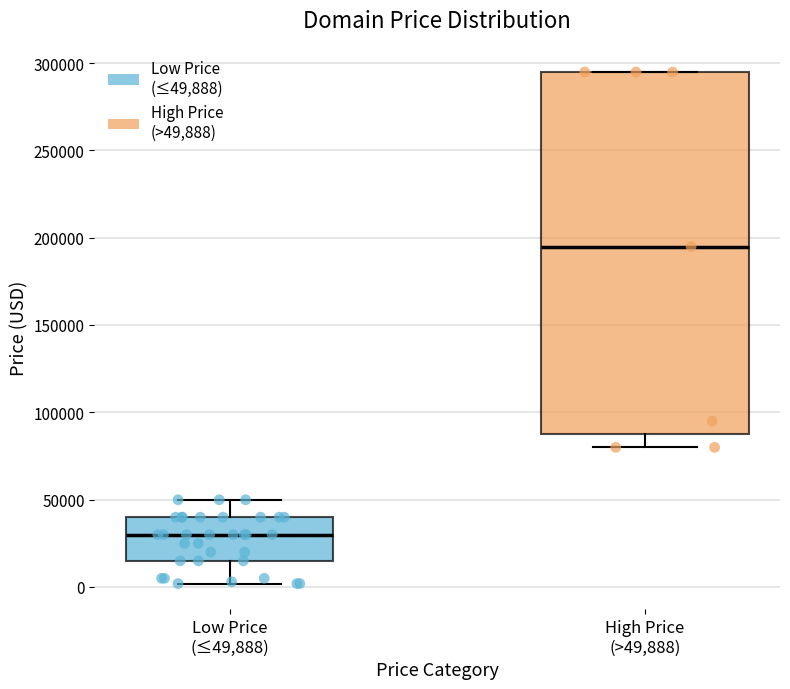

Where does the median line of the box for High Price (>49,888) sit on the y-axis? The values are not printed on the chart, so give them approximately, as read against the axis.

195000